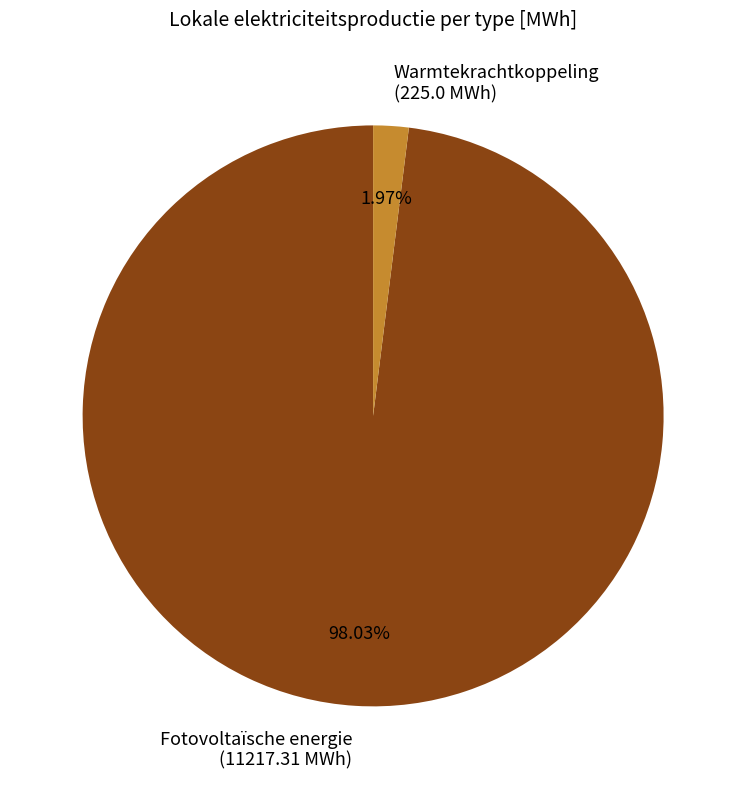

How many segments does this pie chart have?

2